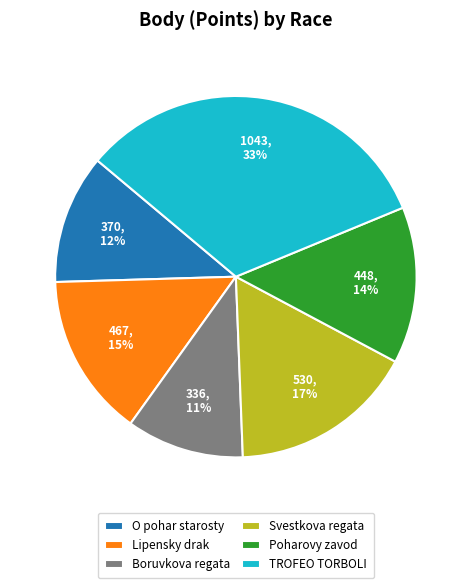

Combined, do Boruvkova regata and Poharovy zavod account for over 50%?

No